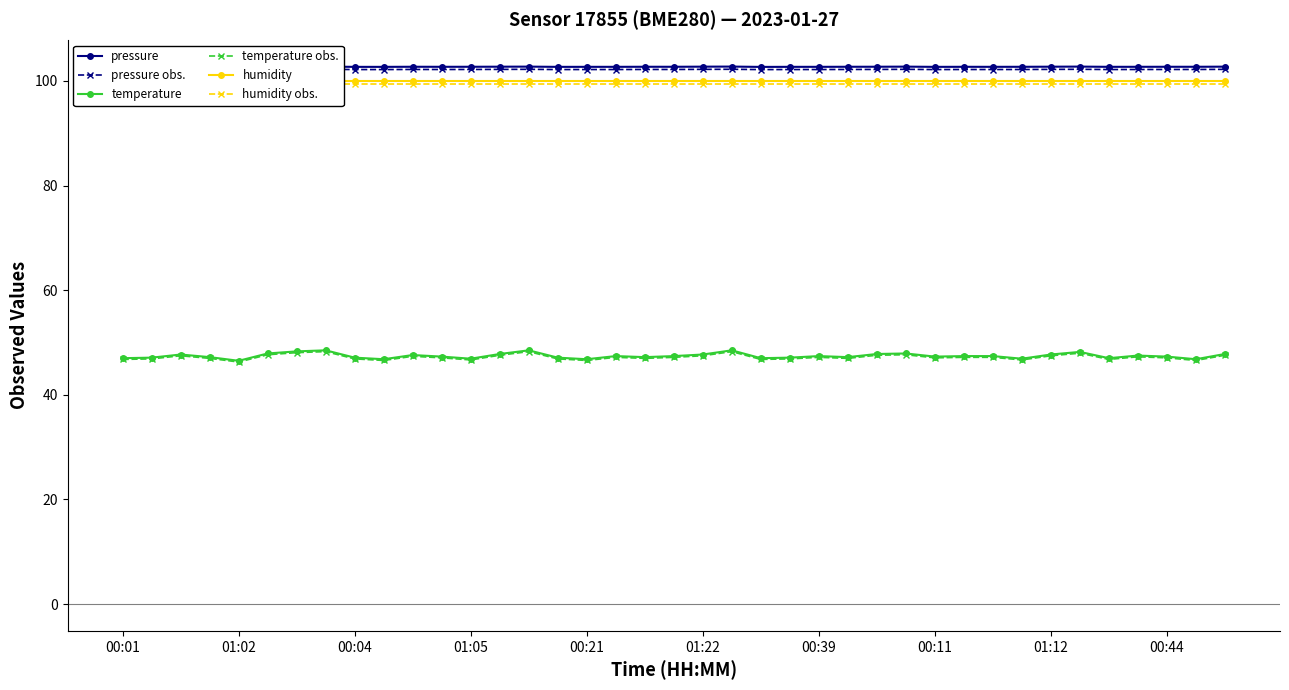

Reading right to left, extract all data points from this chart.

pressure: 102.7	102.7	102.7	102.7	102.7	102.7	102.7	102.7	102.7	102.7	102.7	102.7	102.7	102.7	102.7	102.7	102.7	102.7	102.7	102.7	102.7	102.7	102.7	102.7	102.7	102.7	102.7	102.7	102.7	102.7	102.7	102.7	102.7	102.7	102.7	102.7	102.7	102.7	102.7
pressure obs.: 102.2	102.2	102.2	102.2	102.2	102.2	102.2	102.2	102.2	102.2	102.2	102.2	102.2	102.2	102.2	102.2	102.2	102.2	102.2	102.2	102.2	102.2	102.2	102.2	102.2	102.2	102.2	102.2	102.2	102.2	102.2	102.2	102.2	102.2	102.2	102.2	102.2	102.2	102.2
temperature: 47.8	46.8	47.3	47.5	47.0	48.2	47.7	46.9	47.4	47.4	47.3	47.9	47.8	47.2	47.4	47.1	47.0	48.5	47.7	47.4	47.2	47.4	46.8	47.1	48.5	47.8	46.9	47.3	47.6	46.8	47.1	48.5	48.3	47.9	46.5	47.2	47.7	47.1	47.0
temperature obs.: 47.6	46.6	47.1	47.3	46.8	48.0	47.5	46.7	47.2	47.2	47.1	47.7	47.6	47.0	47.2	46.9	46.8	48.3	47.5	47.2	47.0	47.2	46.6	46.9	48.3	47.6	46.7	47.1	47.4	46.6	46.9	48.3	48.1	47.7	46.3	47.0	47.5	46.9	46.8
humidity: 100.0	100.0	100.0	100.0	100.0	100.0	100.0	100.0	100.0	100.0	100.0	100.0	100.0	100.0	100.0	100.0	100.0	100.0	100.0	100.0	100.0	100.0	100.0	100.0	100.0	100.0	100.0	100.0	100.0	100.0	100.0	100.0	100.0	100.0	100.0	100.0	100.0	100.0	100.0
humidity obs.: 99.5	99.5	99.5	99.5	99.5	99.5	99.5	99.5	99.5	99.5	99.5	99.5	99.5	99.5	99.5	99.5	99.5	99.5	99.5	99.5	99.5	99.5	99.5	99.5	99.5	99.5	99.5	99.5	99.5	99.5	99.5	99.5	99.5	99.5	99.5	99.5	99.5	99.5	99.5